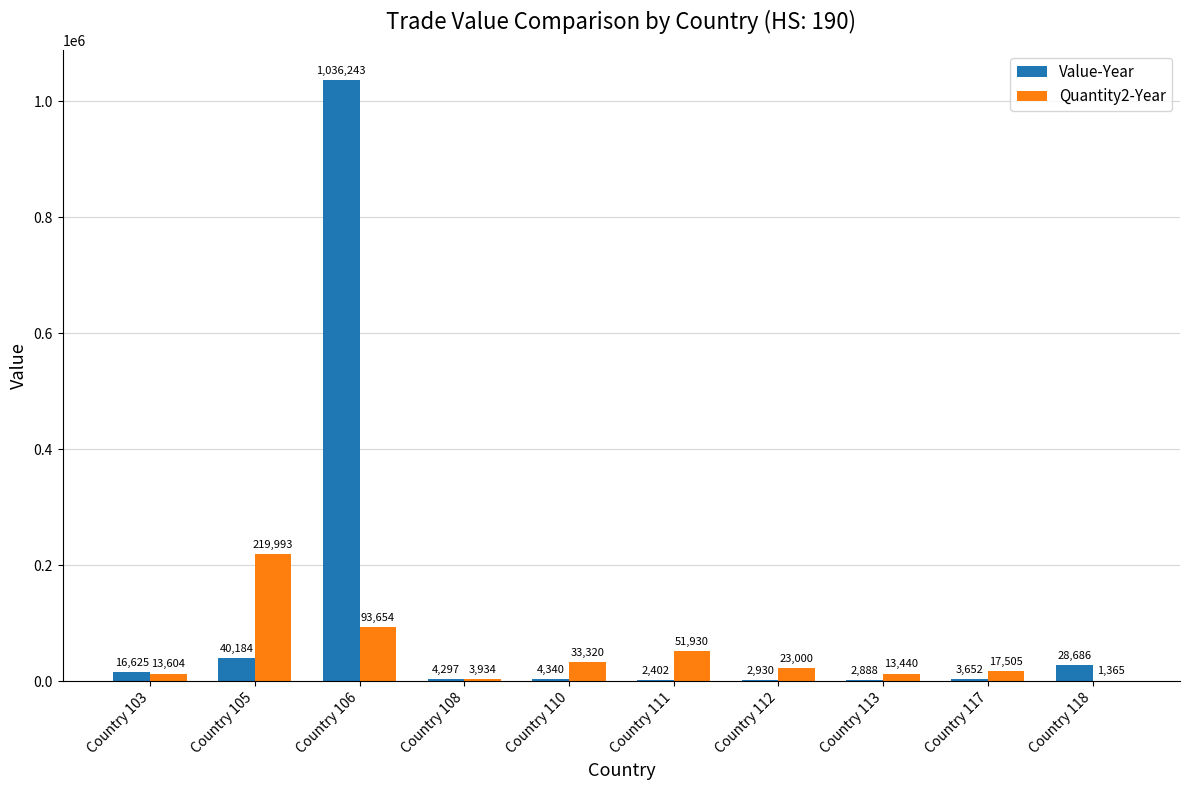

What is the sum of all Value-Year values?

1142247